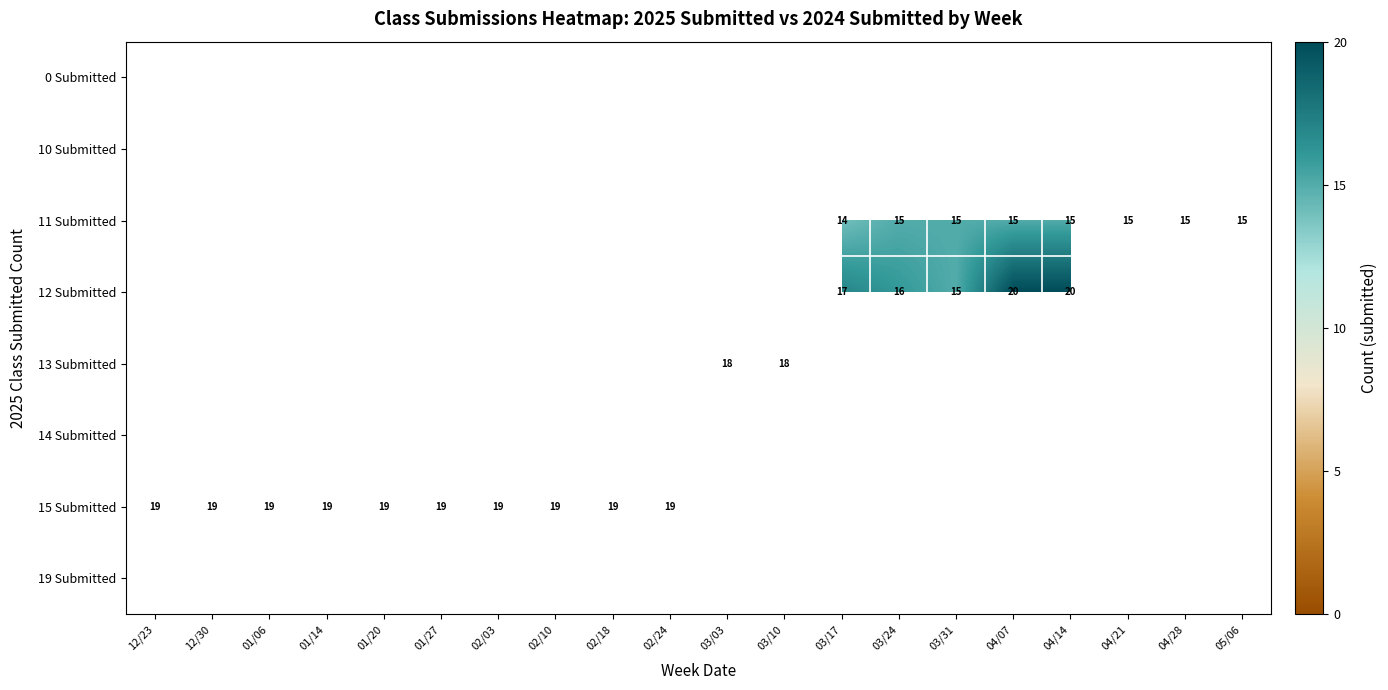

The 15 Submitted series shows 11 at 02/24. True or false?

False